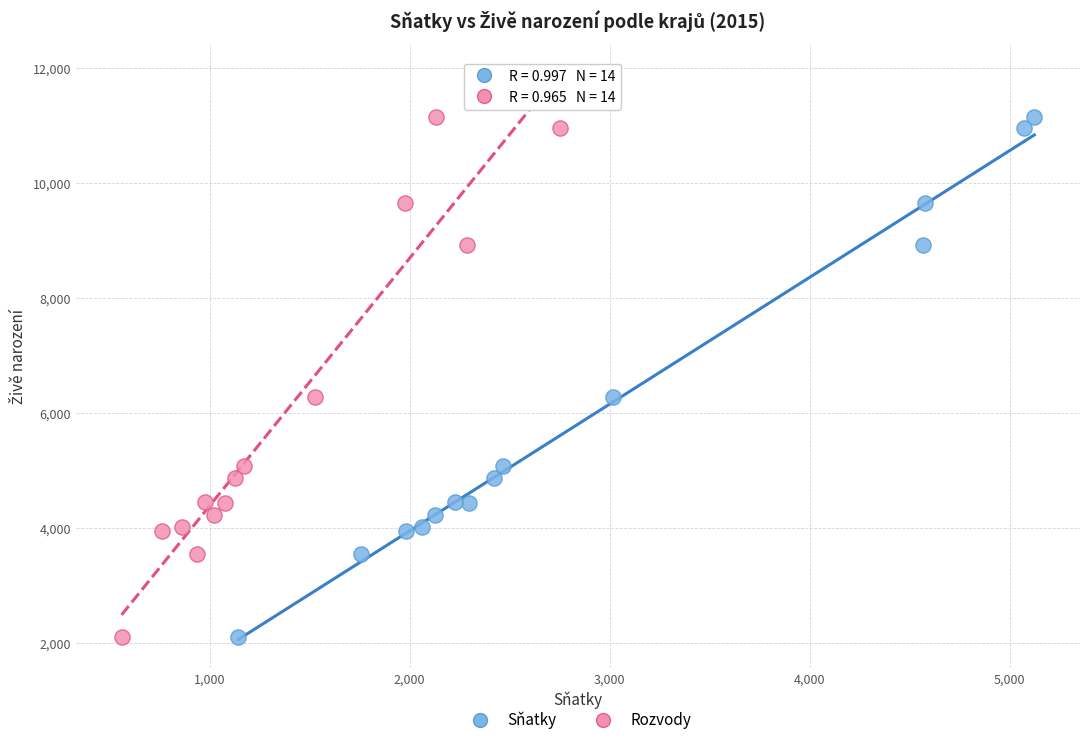

What are all the series names shown in the legend?

Sňatky, Rozvody